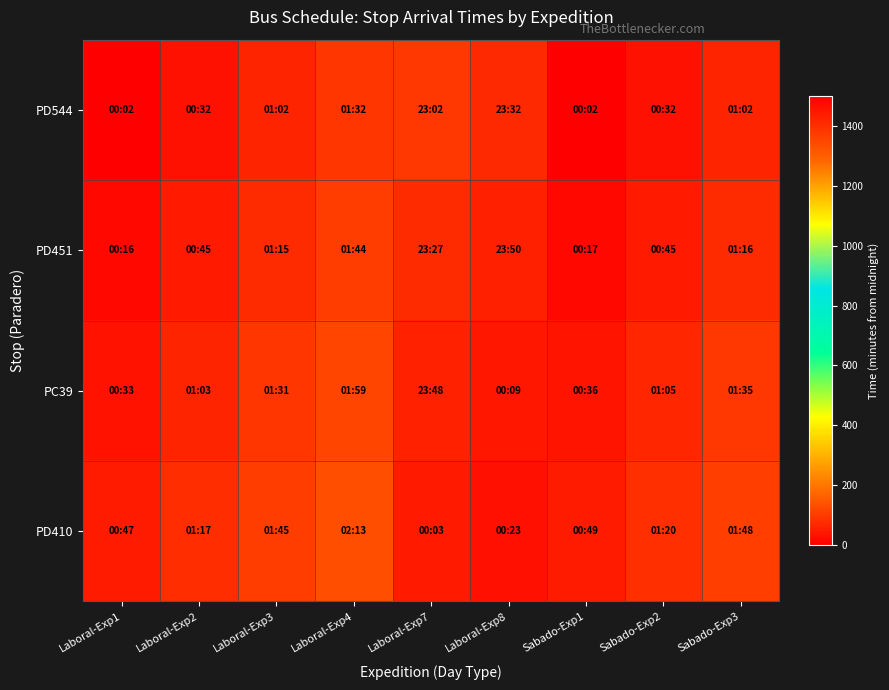

Which series has the largest total across all categories?

PD410